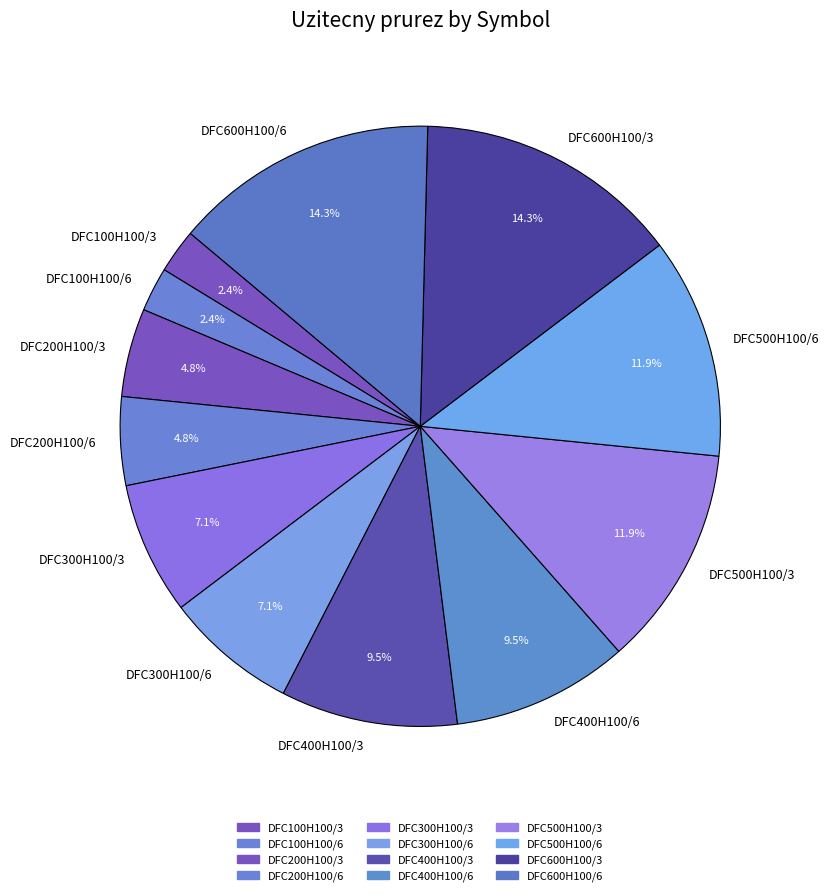

What percentage do DFC400H100/6 and DFC600H100/6 together represent?

23.8%